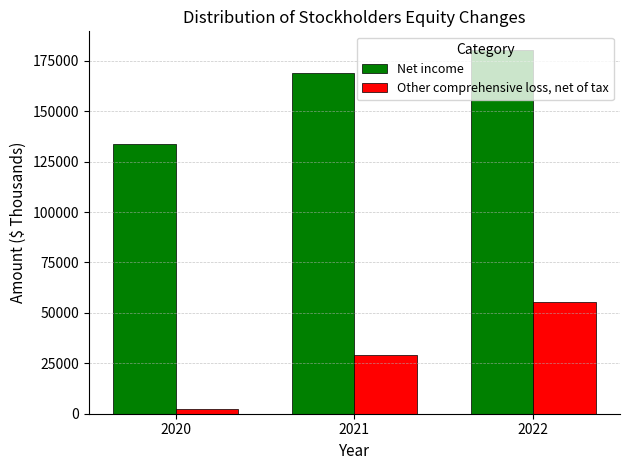

Is it true that Net income equals 268136 at 2021?

False